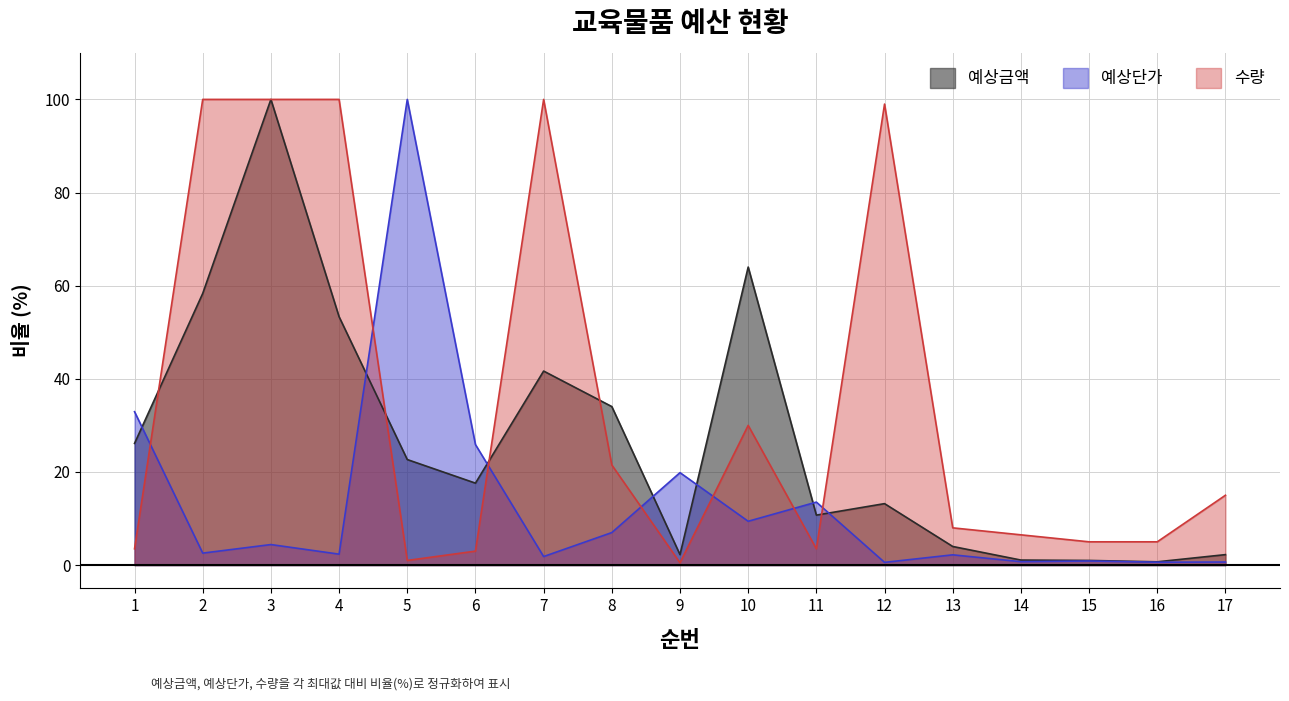

How many times do 예상단가 and 수량 cross each other?

7